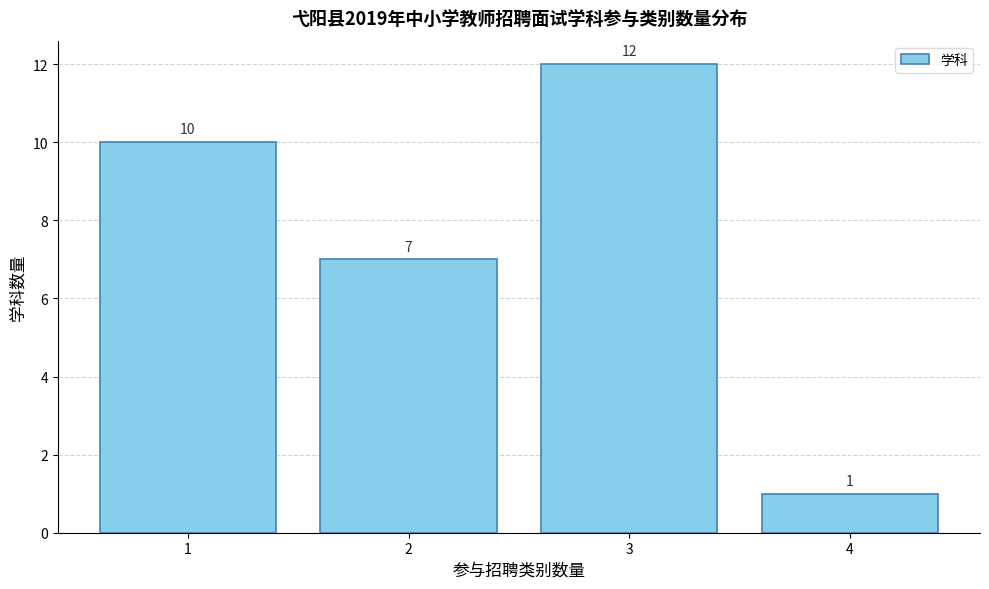

Reading left to right, transcribe all the data shown in this chart.

10	7	12	1